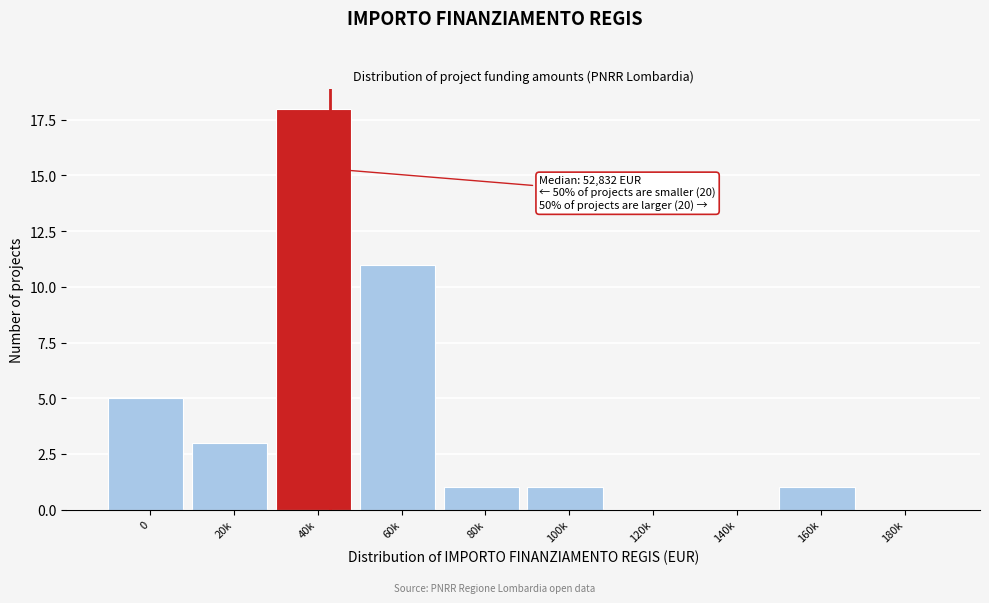

Reading left to right, what are all the values shown in this chart?

0=5	20k=3	40k=18	60k=11	80k=1	100k=1	120k=0	140k=0	160k=1	180k=0